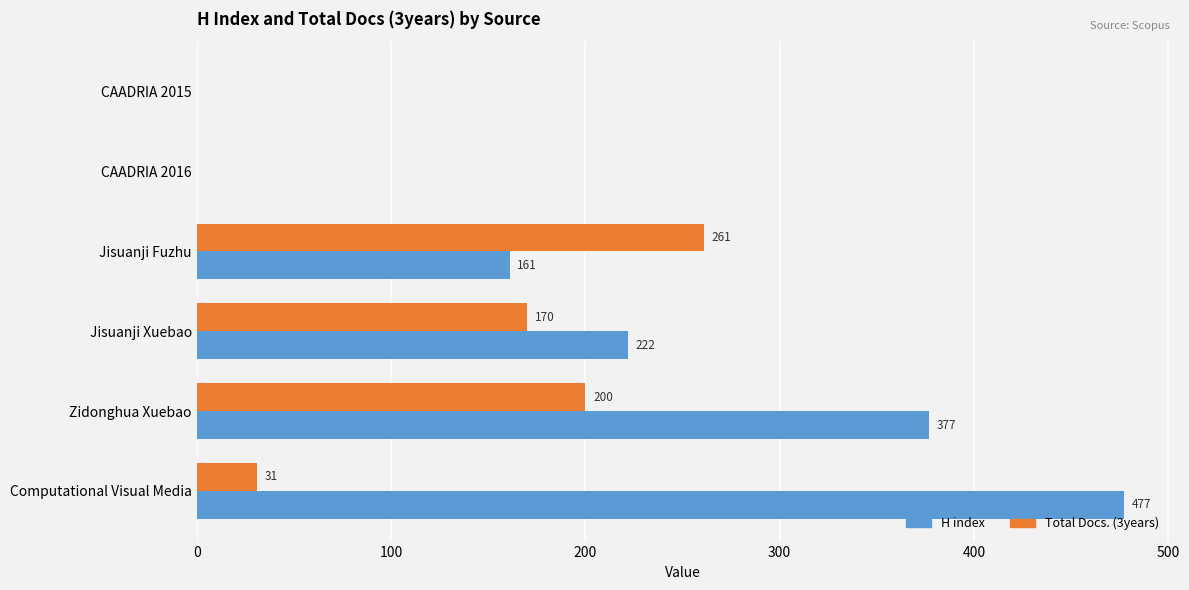

Is it true that H index equals 208 at CAADRIA 2016?

False